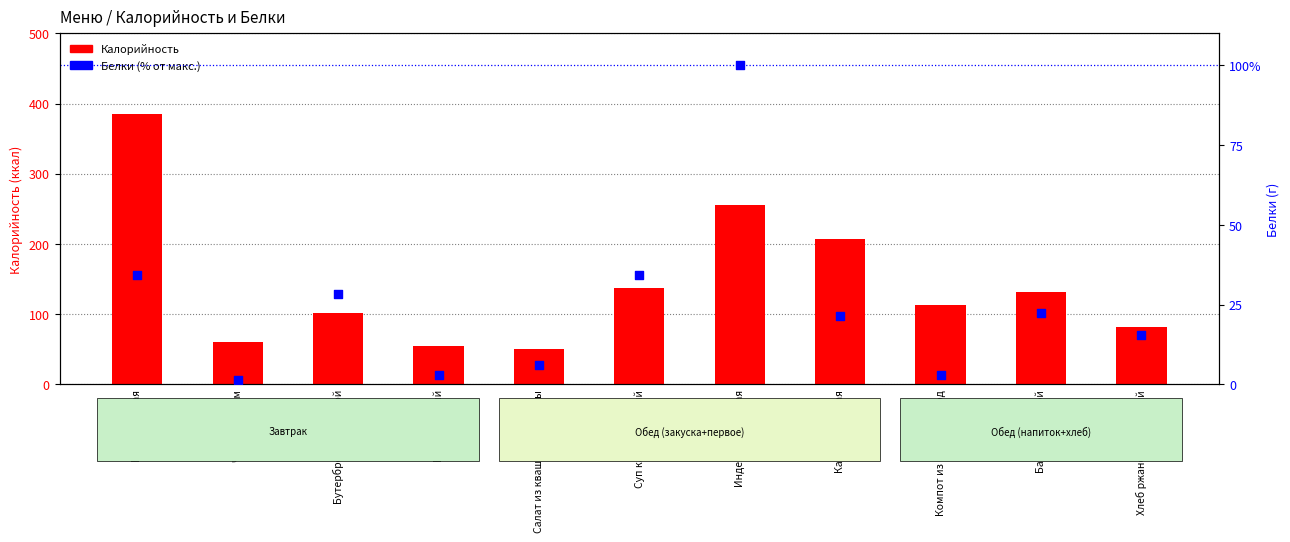

At how many categories does at least one series exceed 330?

1